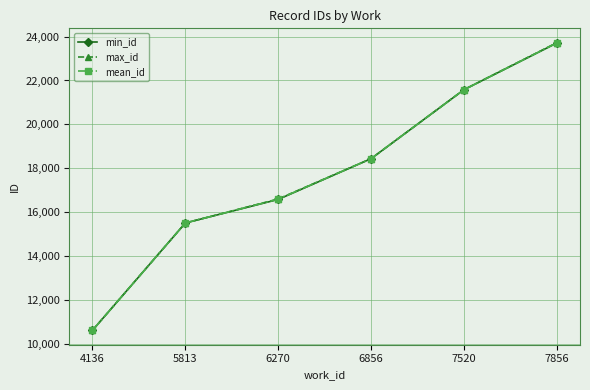

What is the sum of the mean_id values at 4136 and 6270?

27203.5